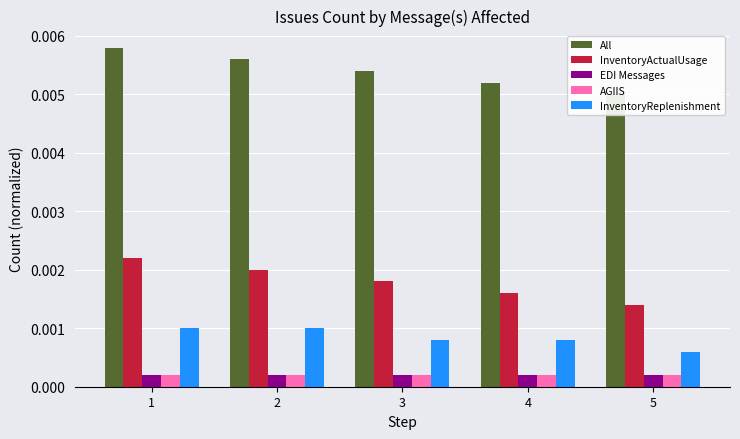

Reading left to right, transcribe all the data shown in this chart.

All: 1=0.0	2=0.0	3=0.0	4=0.0	5=0.0
InventoryActualUsage: 1=0.0	2=0.0	3=0.0	4=0.0	5=0.0
EDI Messages: 1=0.0	2=0.0	3=0.0	4=0.0	5=0.0
AGIIS: 1=0.0	2=0.0	3=0.0	4=0.0	5=0.0
InventoryReplenishment: 1=0.0	2=0.0	3=0.0	4=0.0	5=0.0